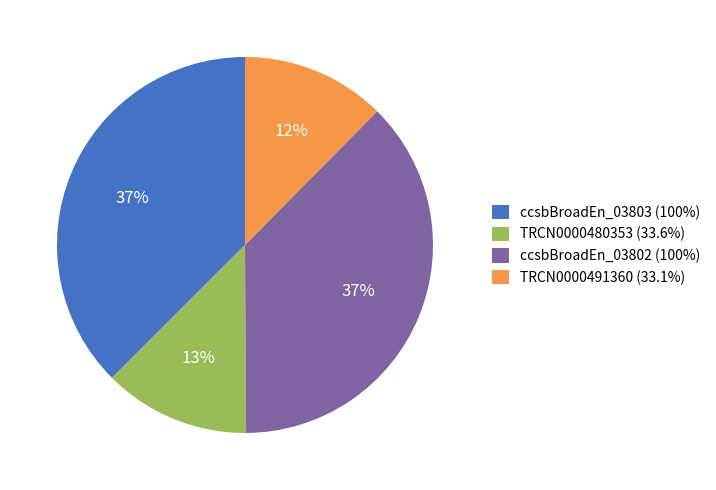

To the nearest percent, what is the average slice percentage?

25%